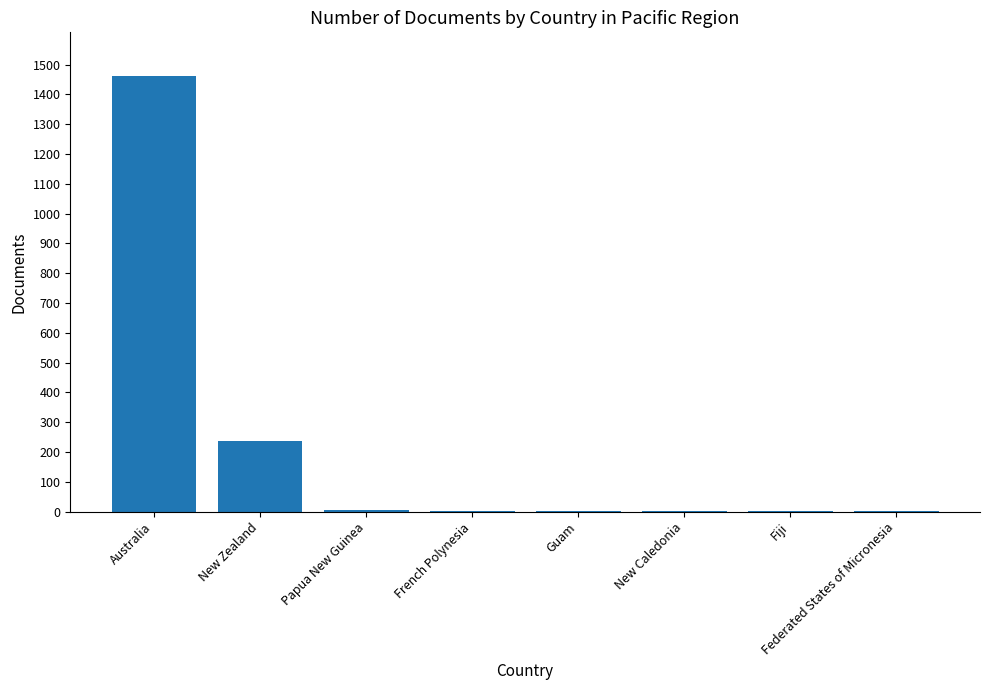

What is the sum of all values?

1714